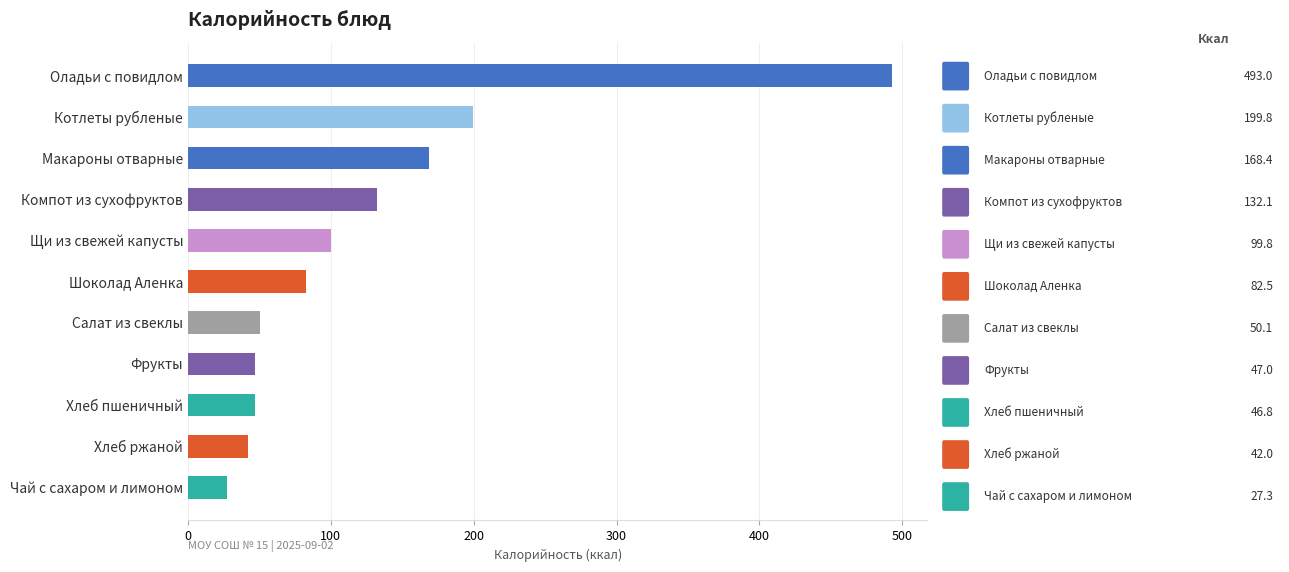

How many values exceed 82?

6